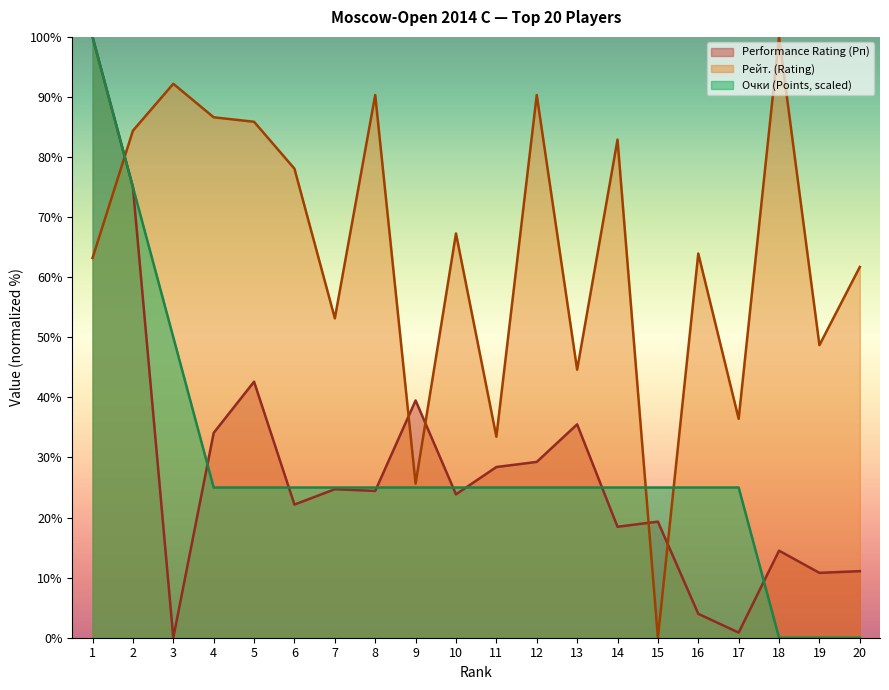

The value of Performance at 13 is 35.5. True or false?

True